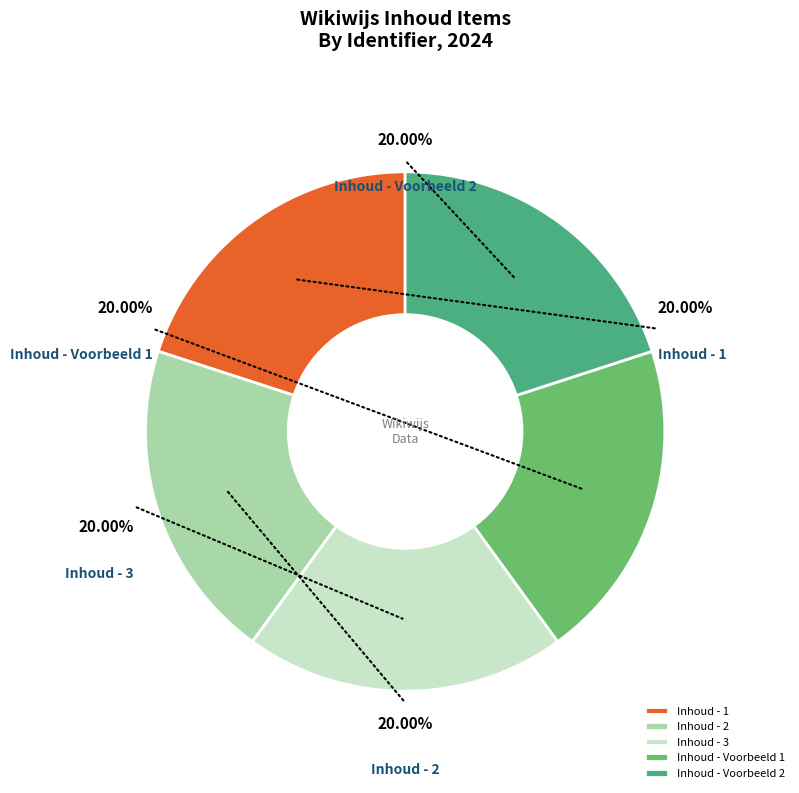

The Inhoud - 3 slice represents 26% of the pie. True or false?

False